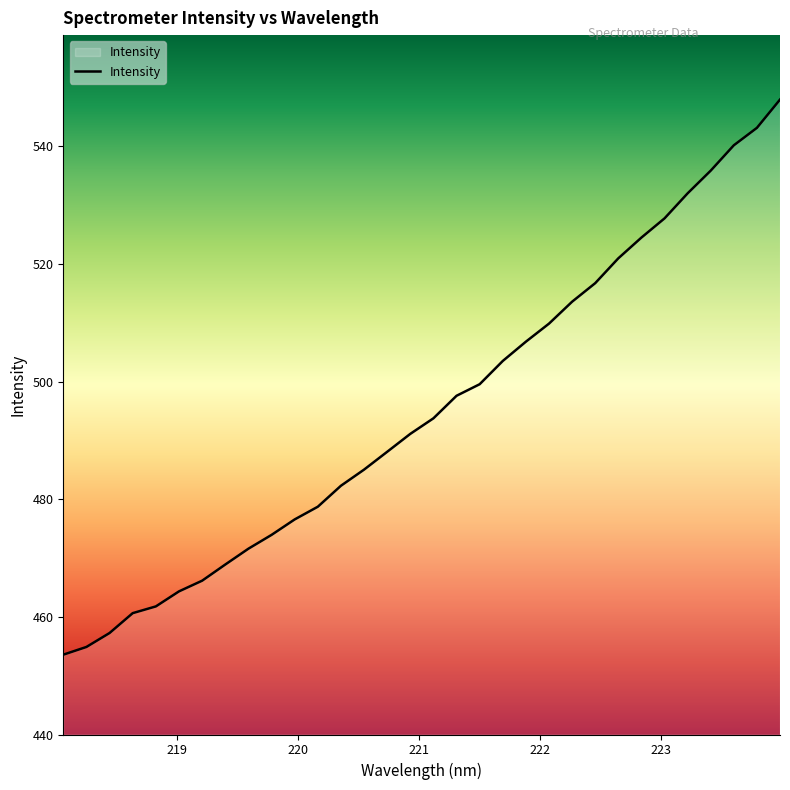

What is the maximum value shown in the chart?

548.0